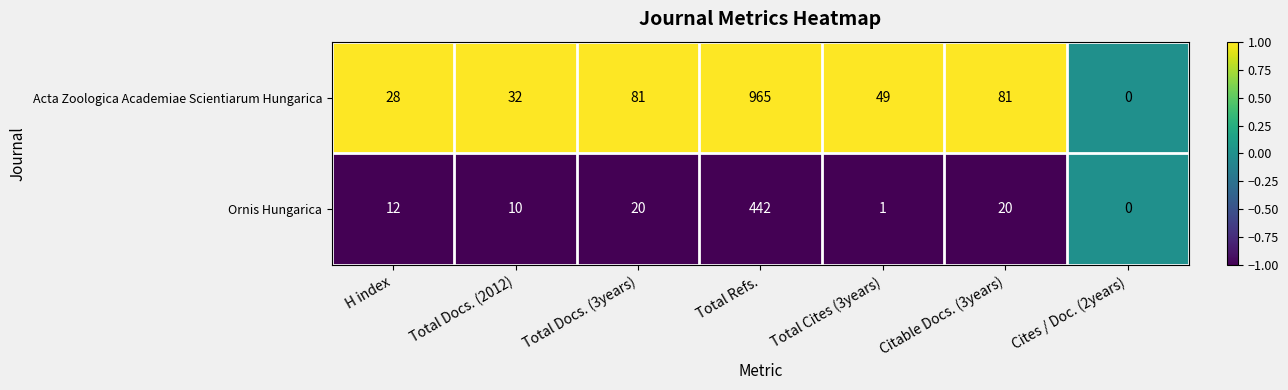

Is it true that Acta Zoologica Academiae Scientiarum Hungarica equals 115 at Citable Docs. (3years)?

False